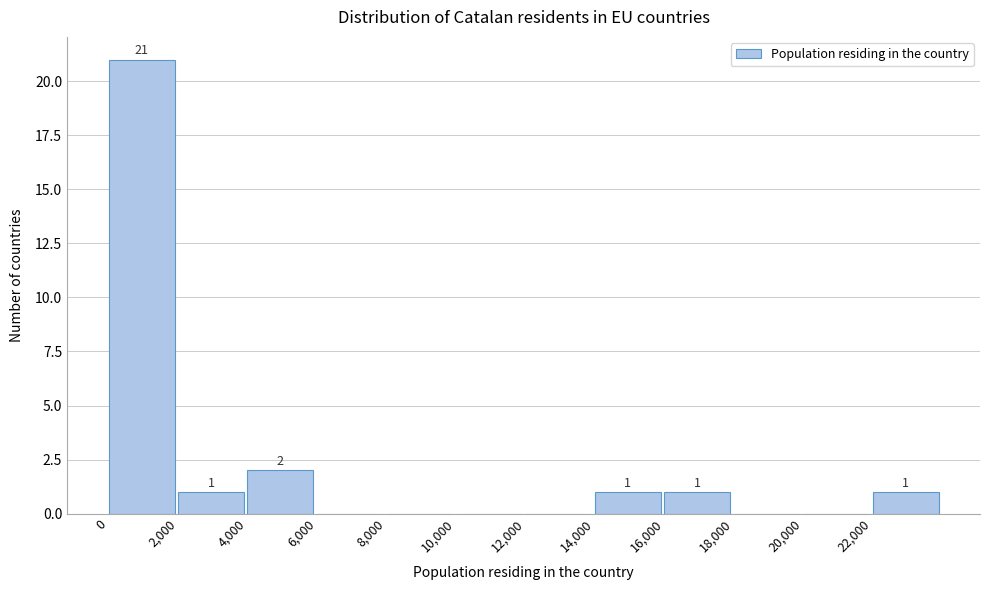

Which range on the x-axis has the tallest bar?

0 to 2000